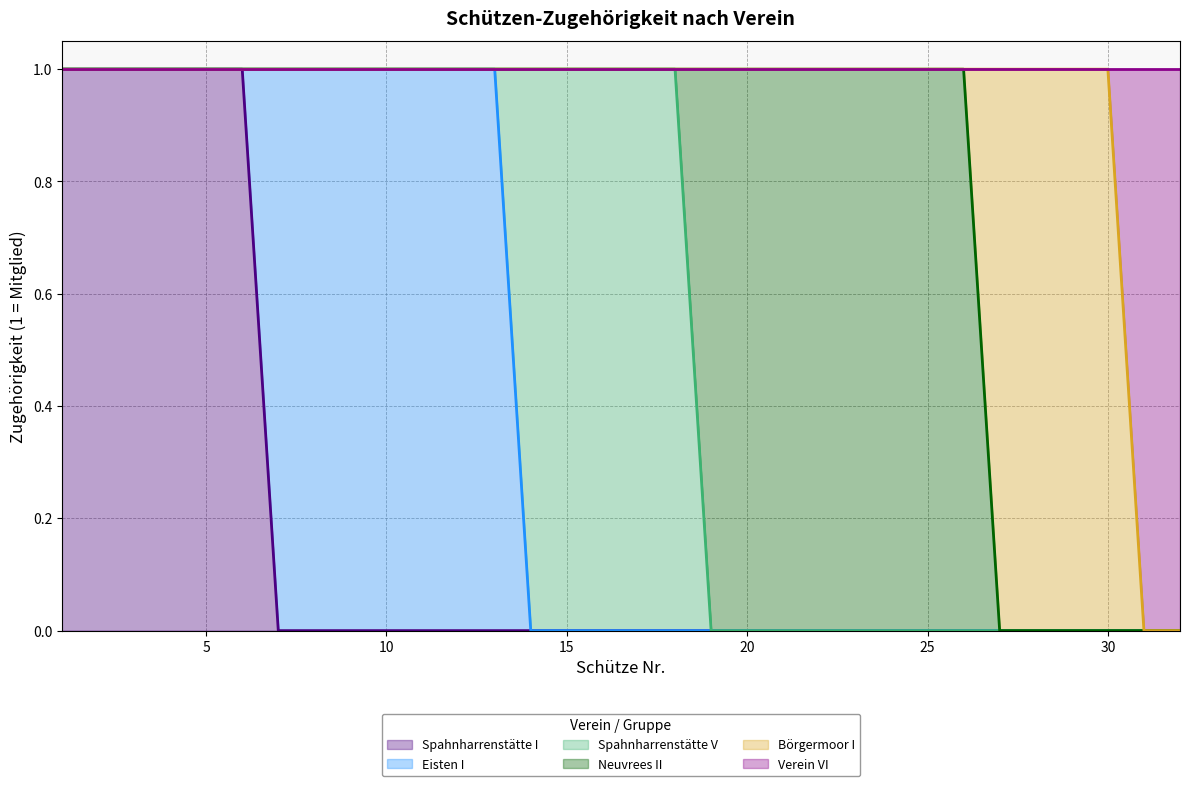

List the series in order of their overall mean, highest first.

Neuvrees II, Eisten I, Spahnharrenstätte I, Spahnharrenstätte V, Börgermoor I, Verein VI